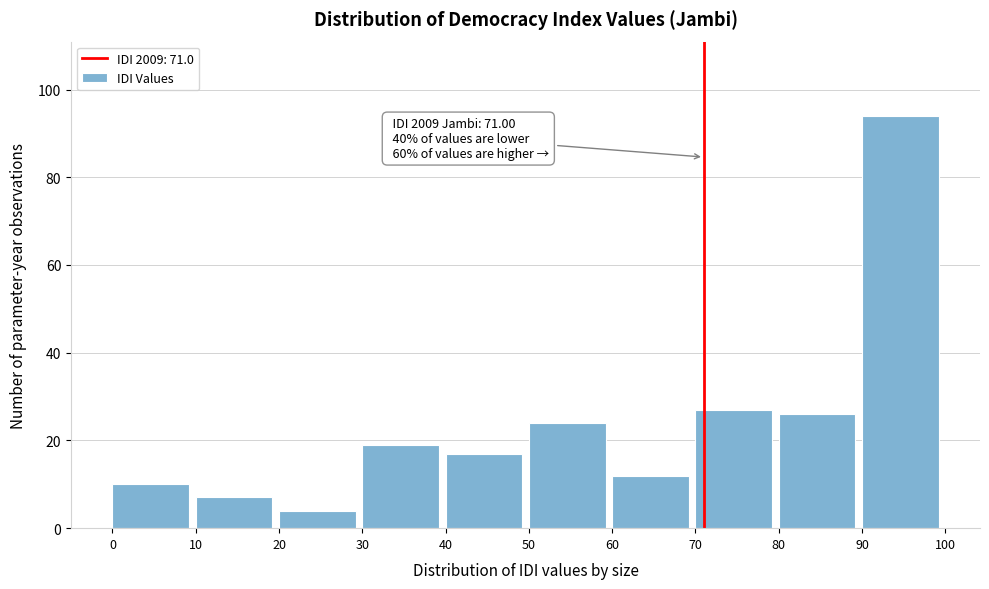

Which range on the x-axis has the tallest bar?

90 to 100